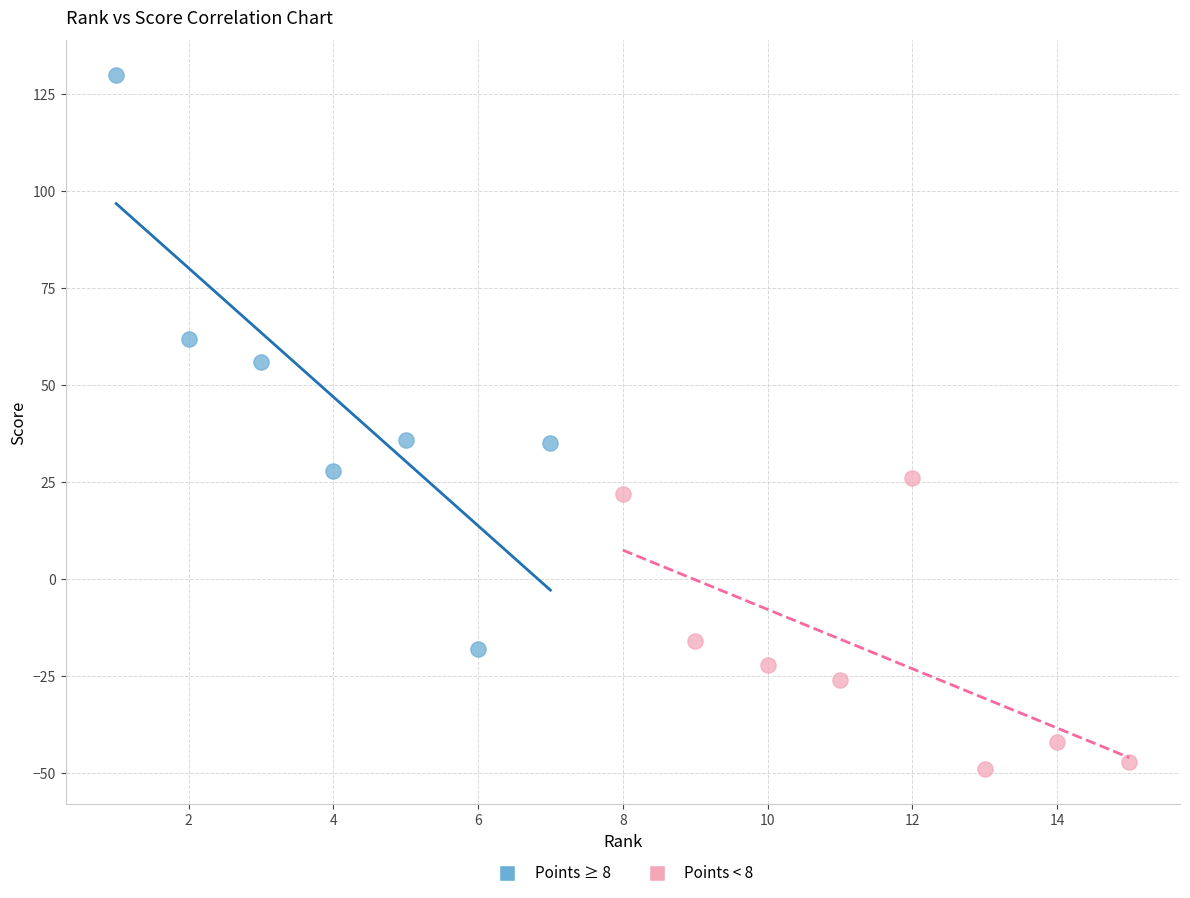

Which series contains the highest Y value?

Points ≥ 8